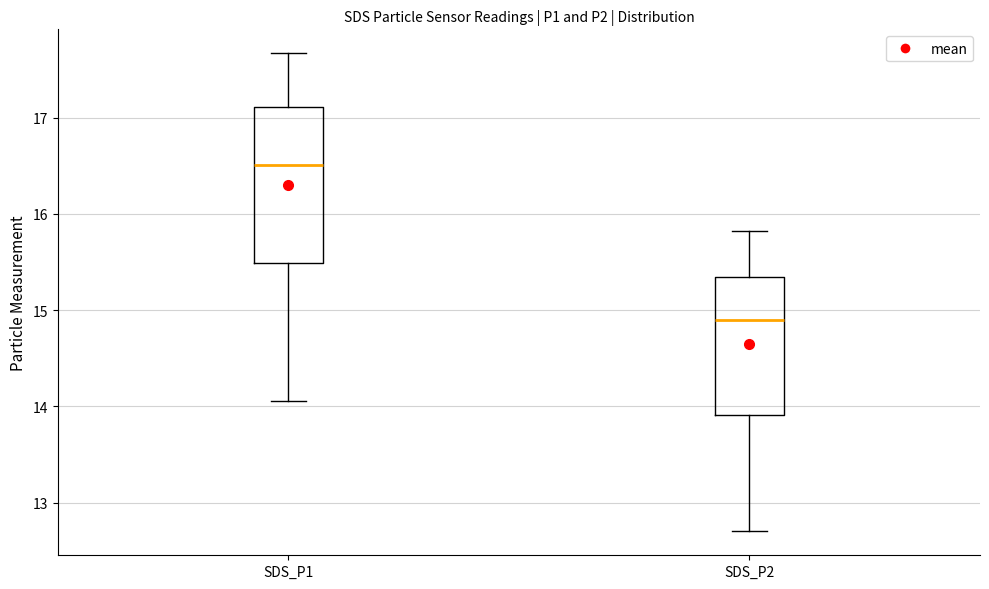

Where does the median line of the box for SDS_P2 sit on the y-axis? The values are not printed on the chart, so give them approximately, as read against the axis.

14.9